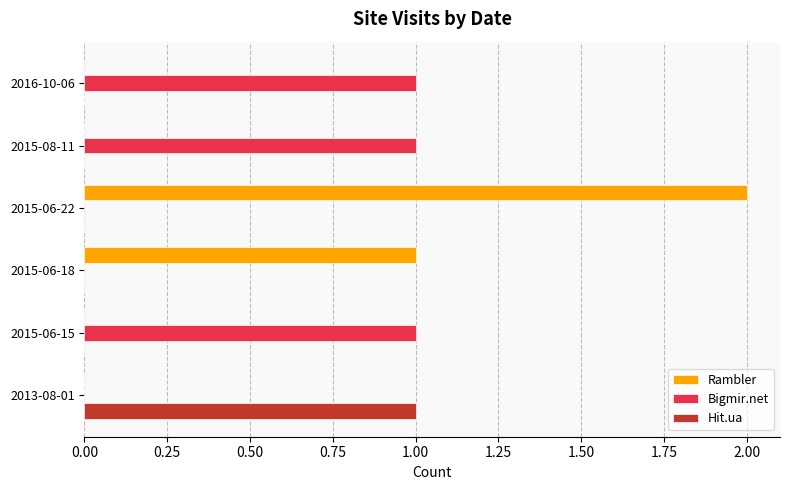

Is it true that Hit.ua equals 1 at 2015-08-11?

False